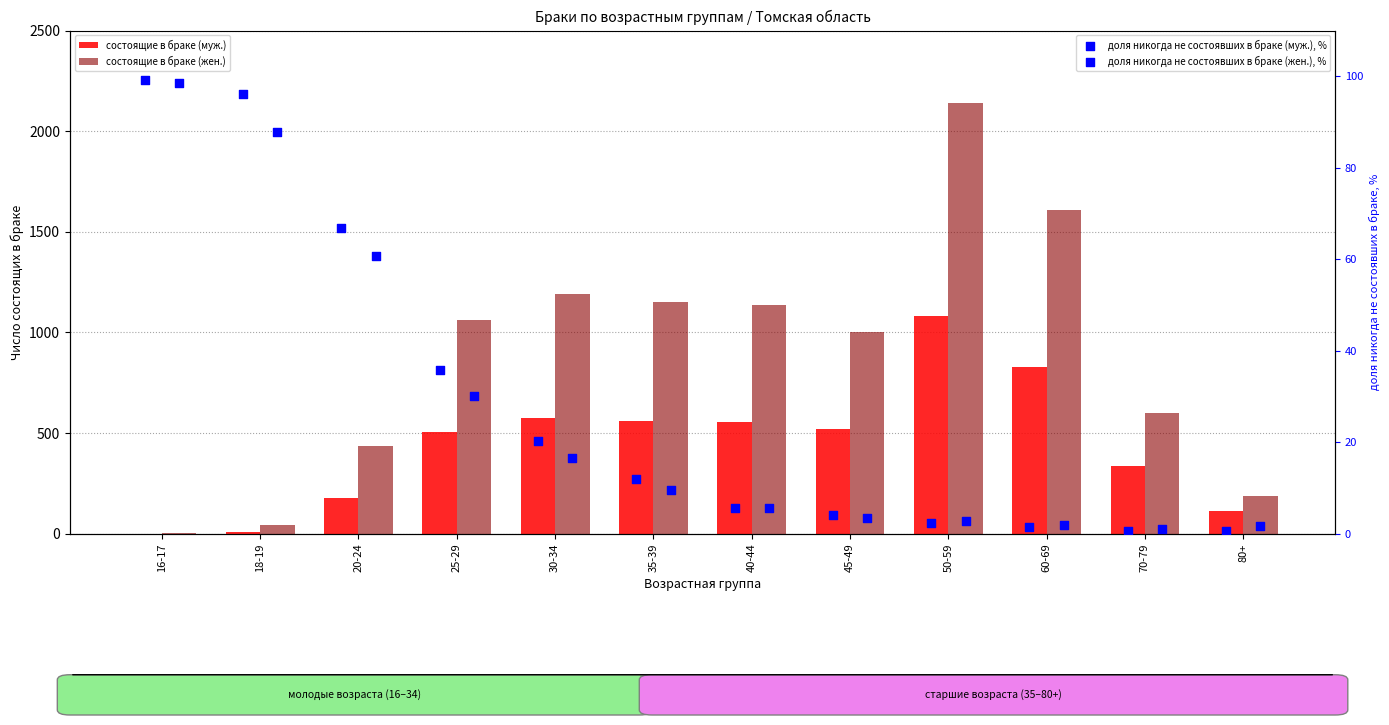

Which series reaches the minimum Y coordinate?

доля никогда не состоявших в браке (муж.), %